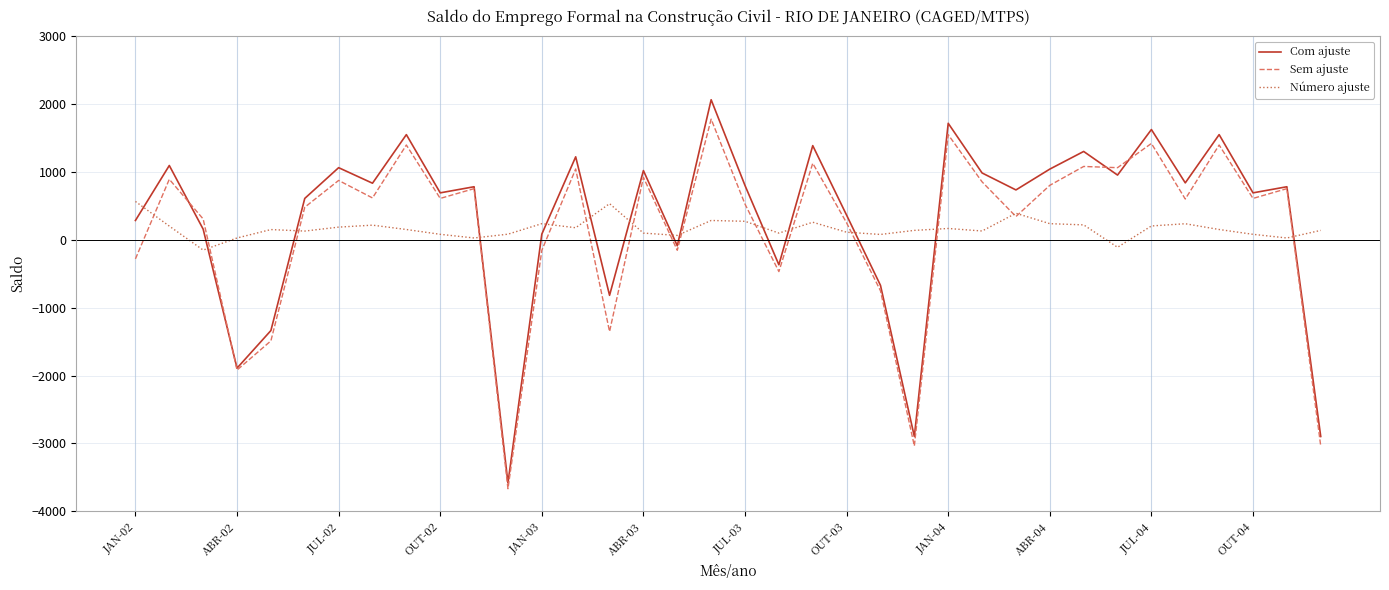

How many series are shown in this chart?

3